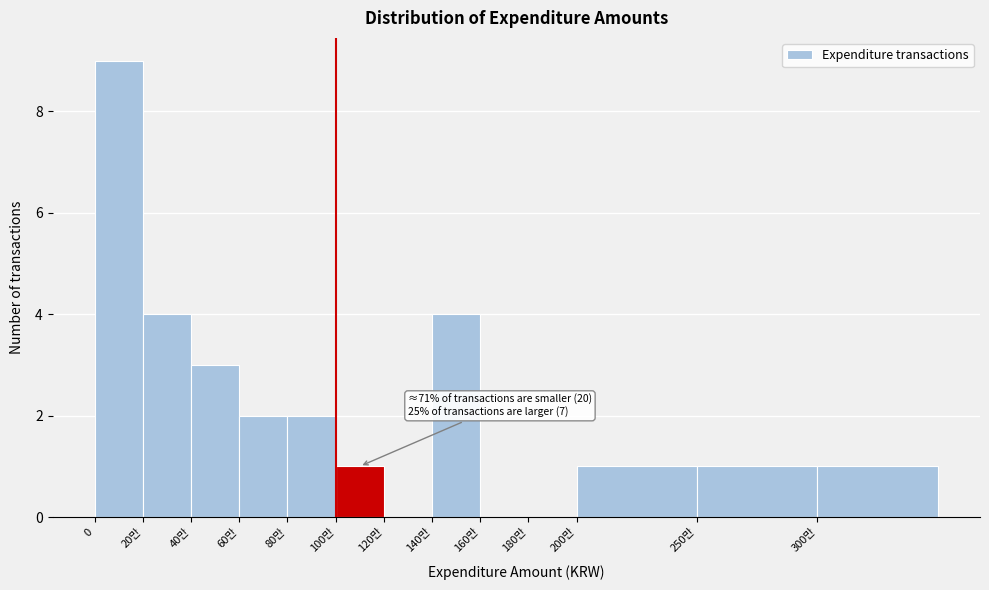

Reading right to left, list all the values displayed in this chart.

300만=1	250만=1	200만=1	180만=0	160만=0	140만=4	120만=0	100만=1	80만=2	60만=2	40만=3	20만=4	0=9